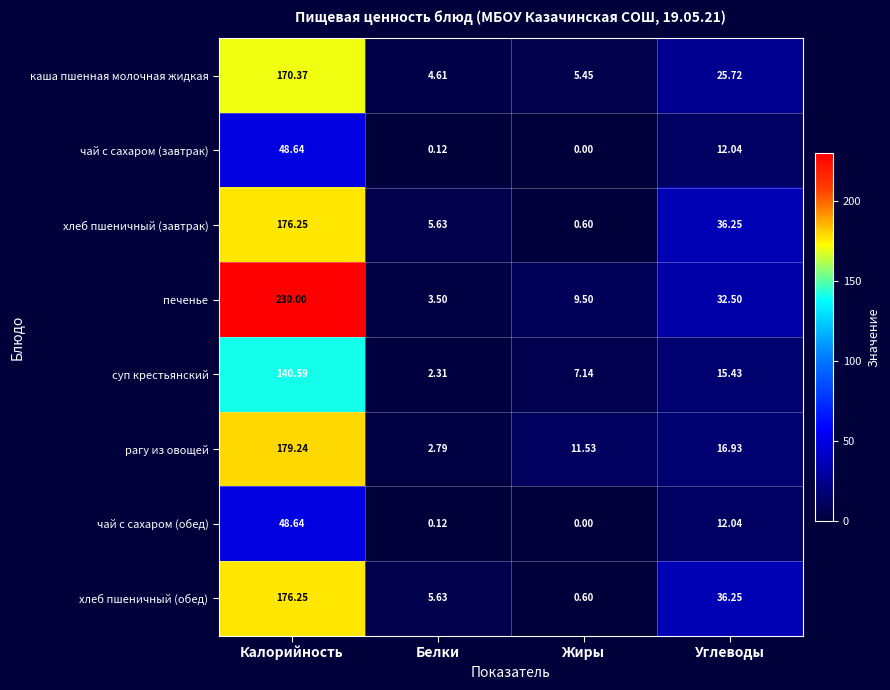

Which category has the lowest value across all series?

Жиры